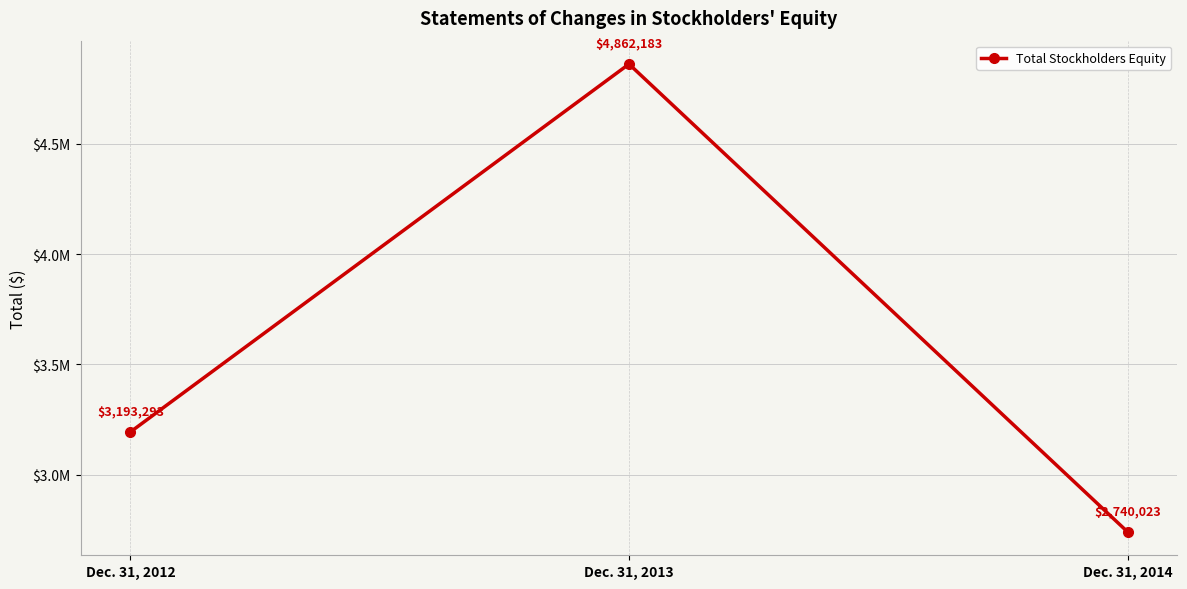

Does the chart have visible grid lines?

Yes